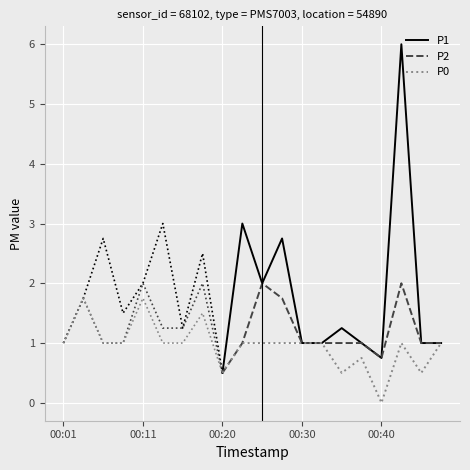

Rank the series by their average value, from lowest to highest.

P0, P2, P1